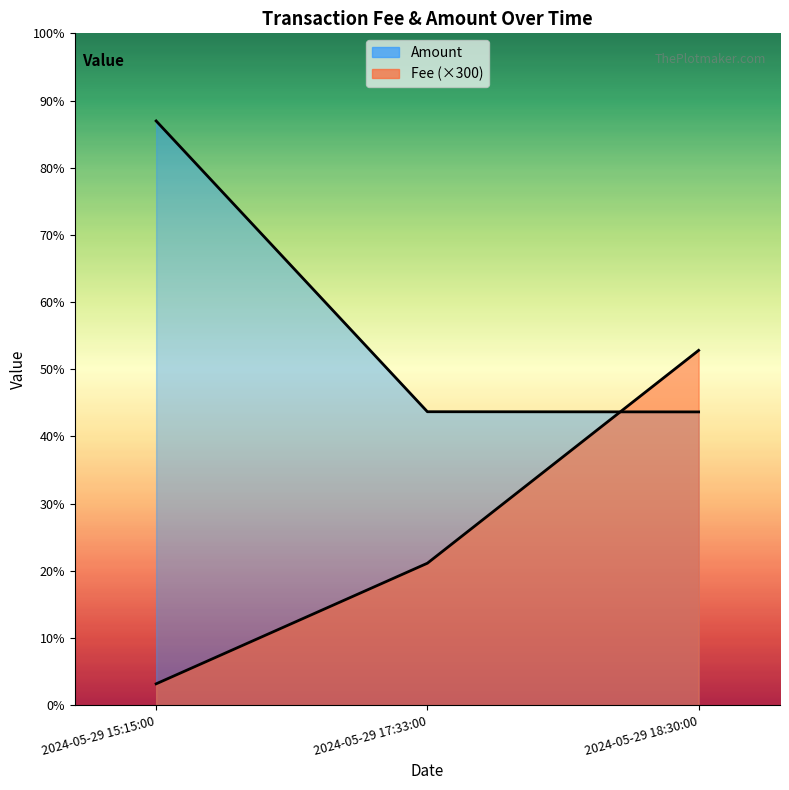

True or false: Amount has a value of 146.9 at 2024-05-29 15:15:00.

False